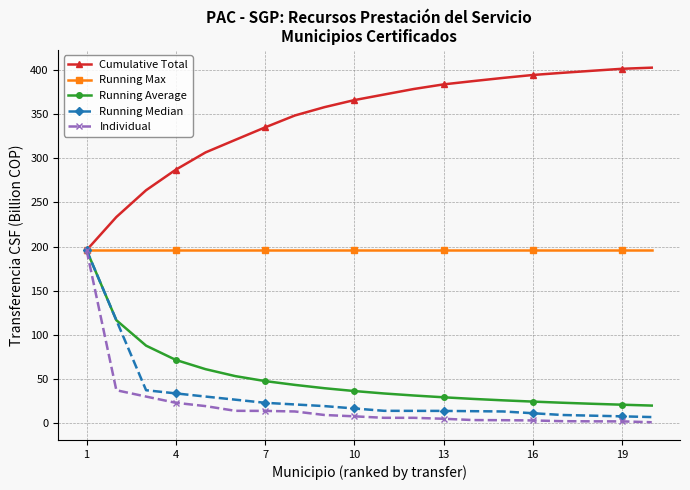

At how many categories does at least one series exceed 374?

9